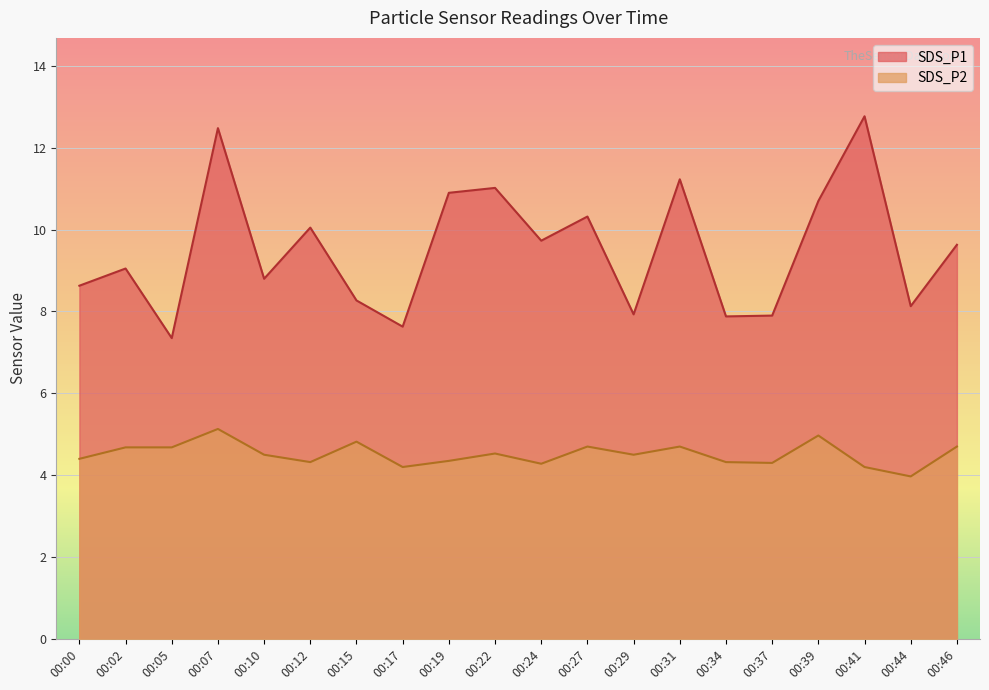

Is it true that SDS_P2 equals 4.3 at 00:12?

True